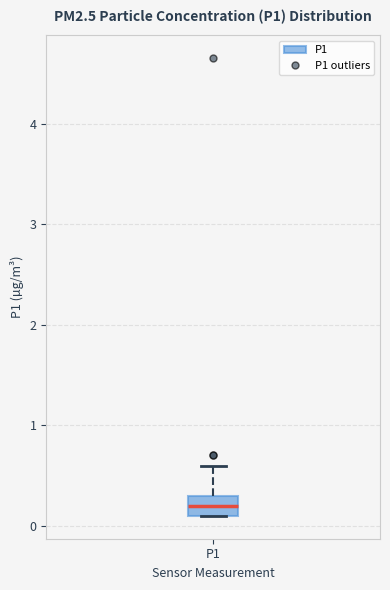

Transcribe this box plot: give where the median line is, the range the box spans, and where the two whiskers end, as read against the y-axis. The values are not printed on the chart, so give them approximately, as read against the axis.

median 0.2, box 0.1 to 0.3, whiskers 0.1 to 0.6